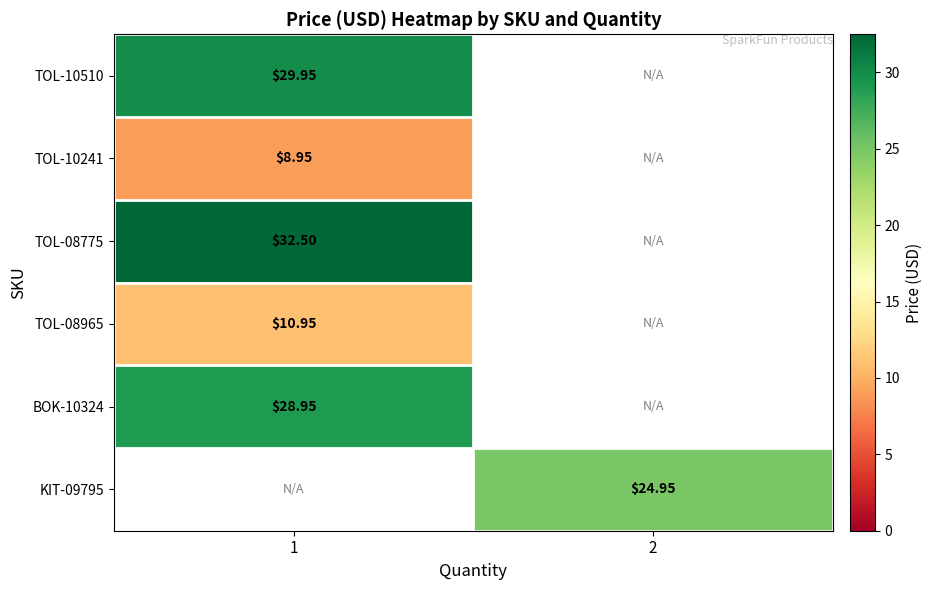

At which label is TOL-08965 closest to 10?

1